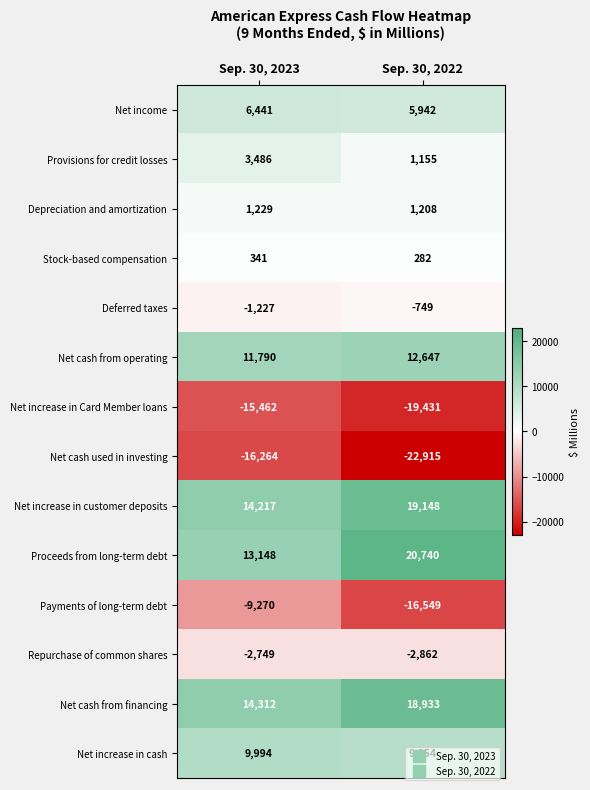

Where is Net income nearest to the value 6191?

Sep. 30, 2022